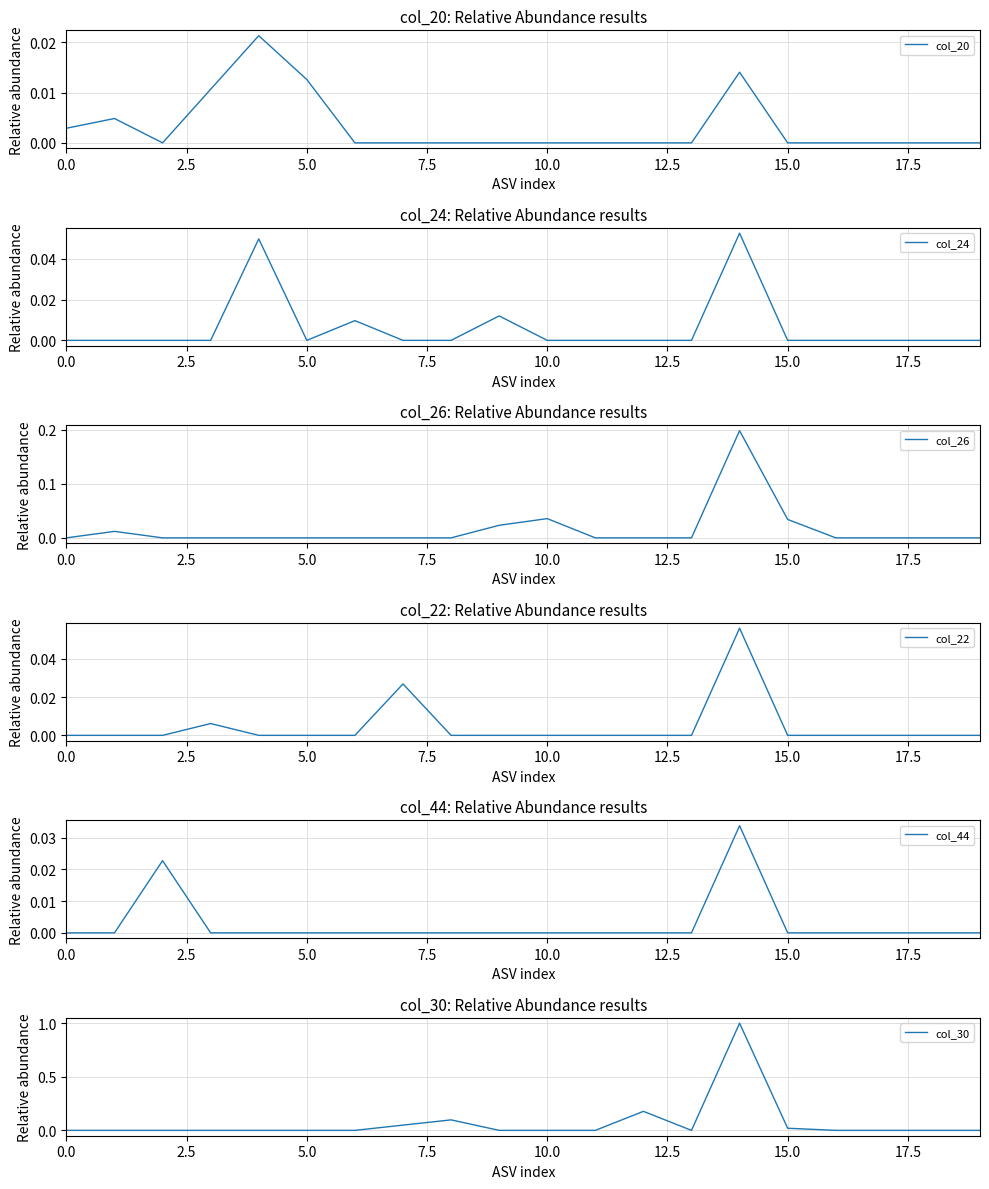

How many times do col_20 and col_26 cross each other?

1